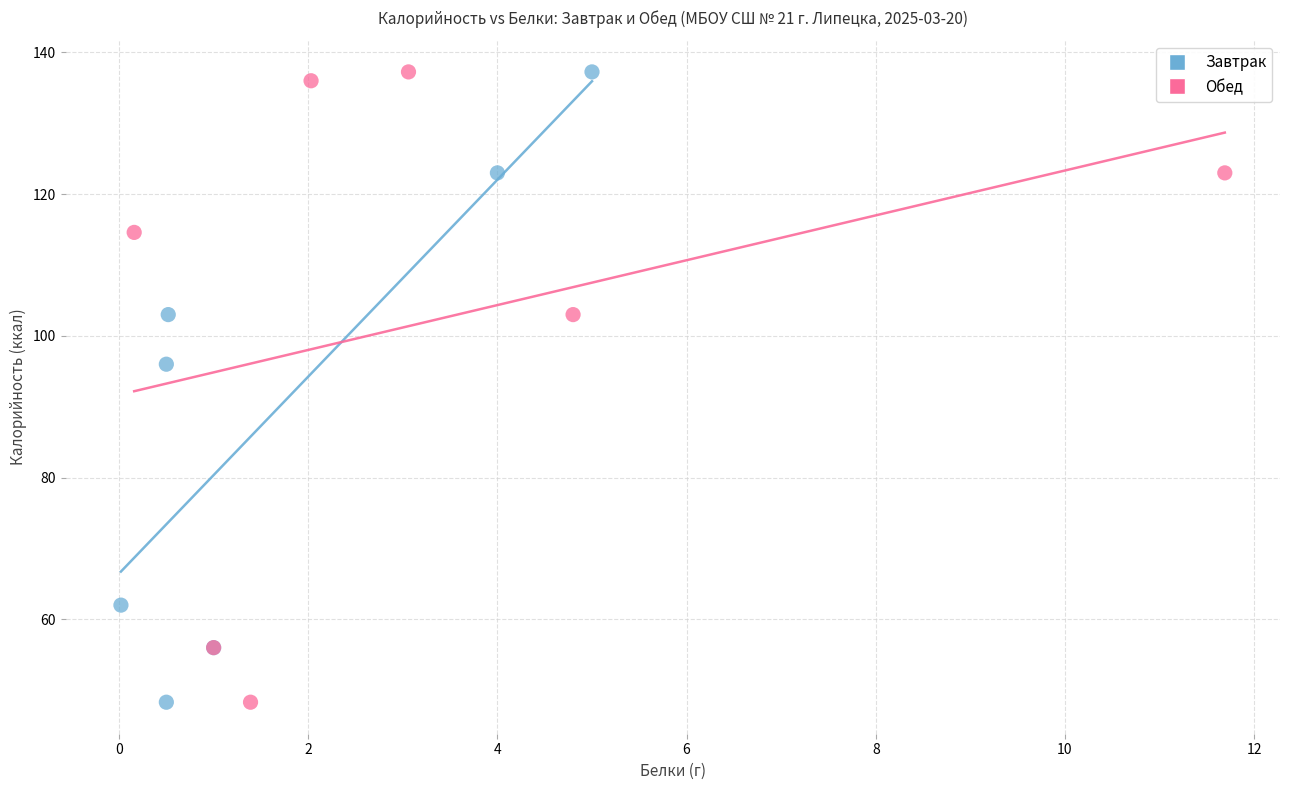

What are all the series names shown in the legend?

Завтрак, Обед